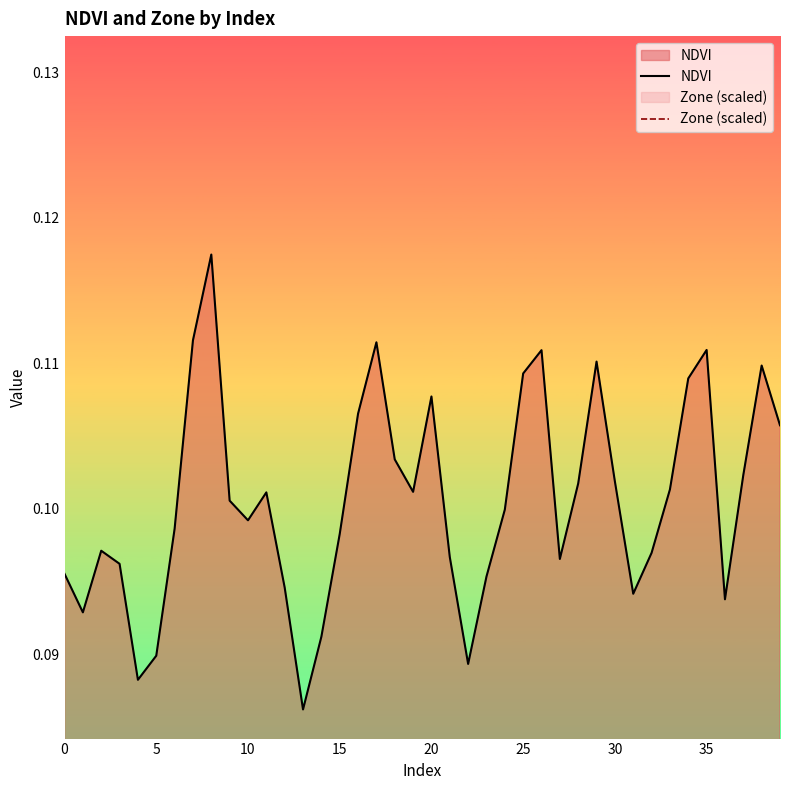

What is the total value across all series at 12?

0.1